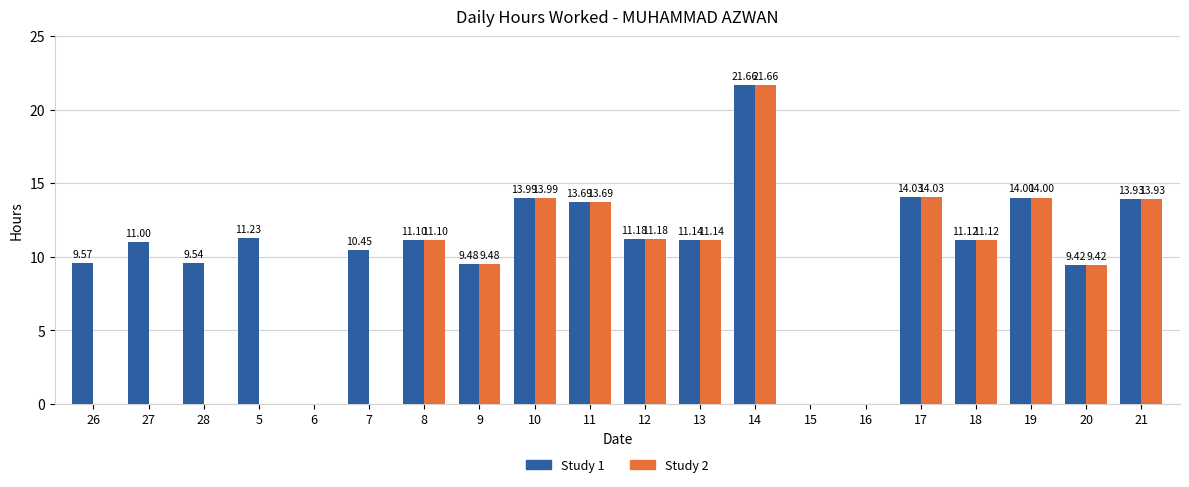

How many data points does each series have?

20